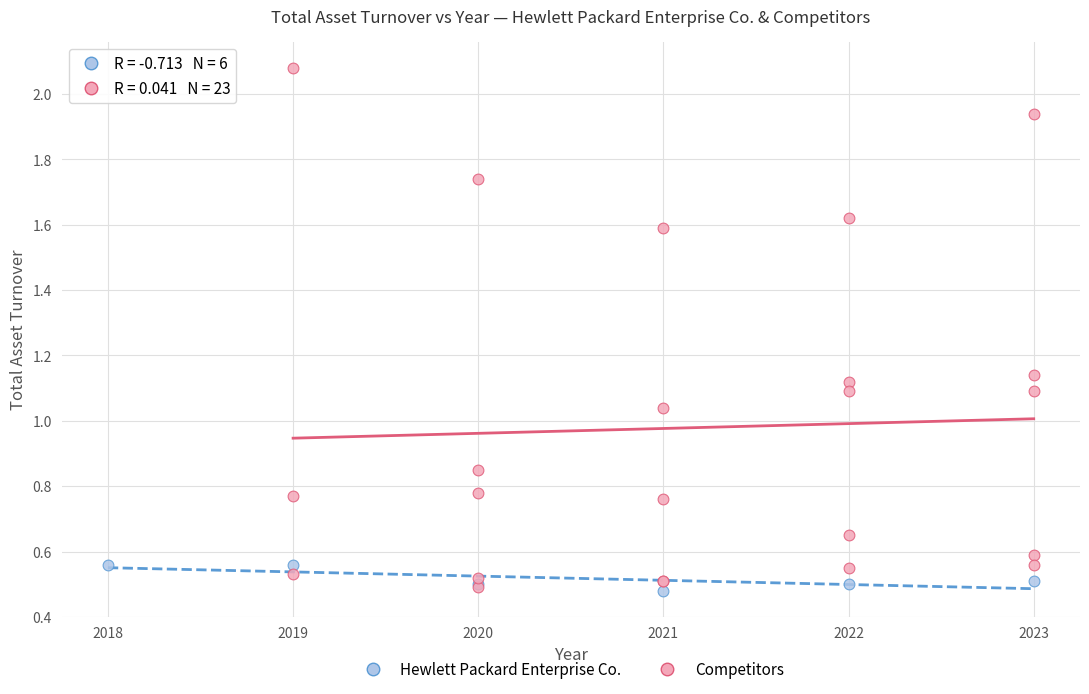

Which series has the largest Y range (max minus min)?

Competitors